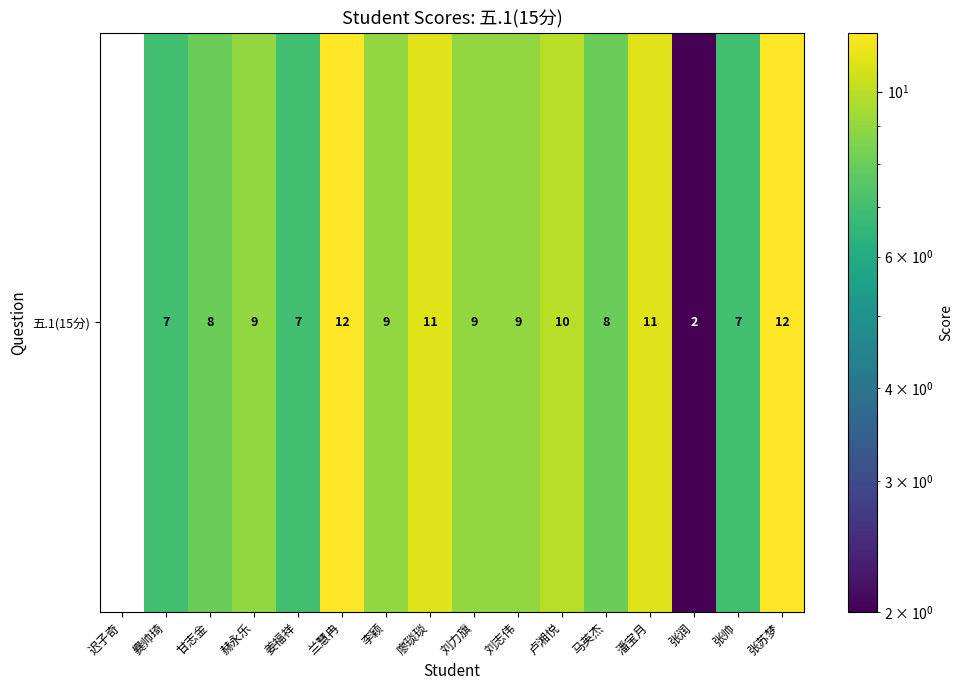

At which category does the chart reach its minimum across all series?

迟子奇